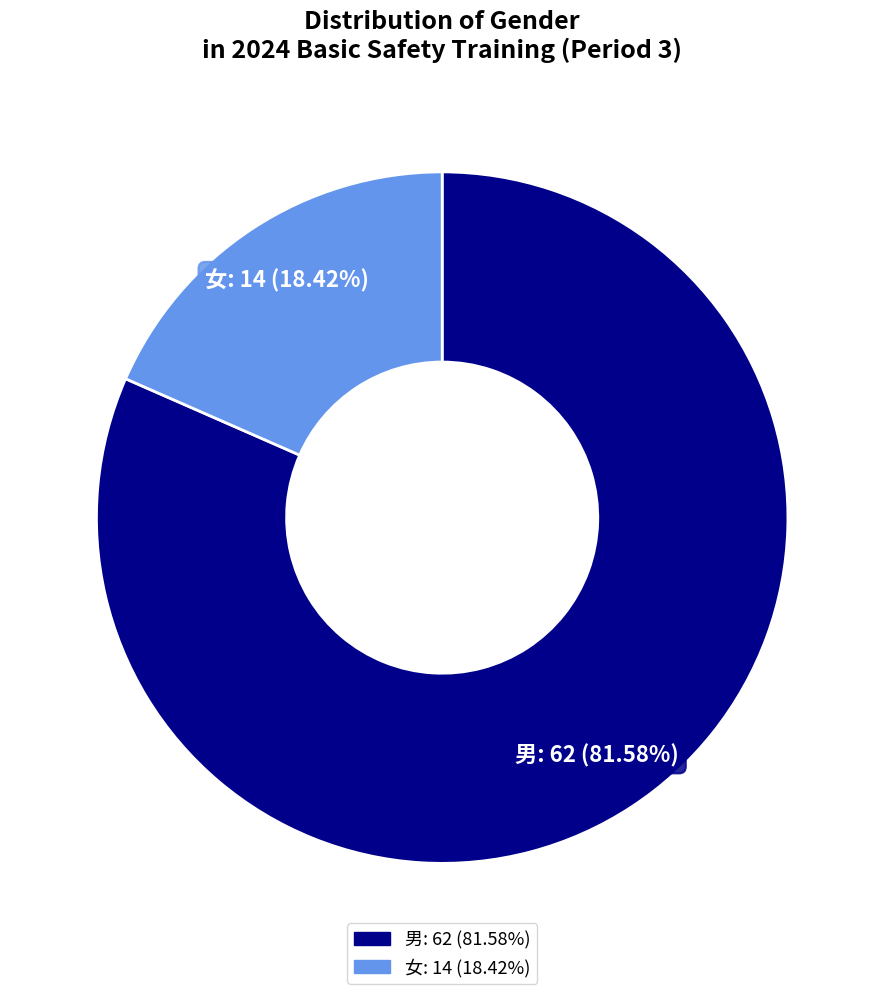

To the nearest percent, what is the difference between the 男 and 女 slice percentages?

63%